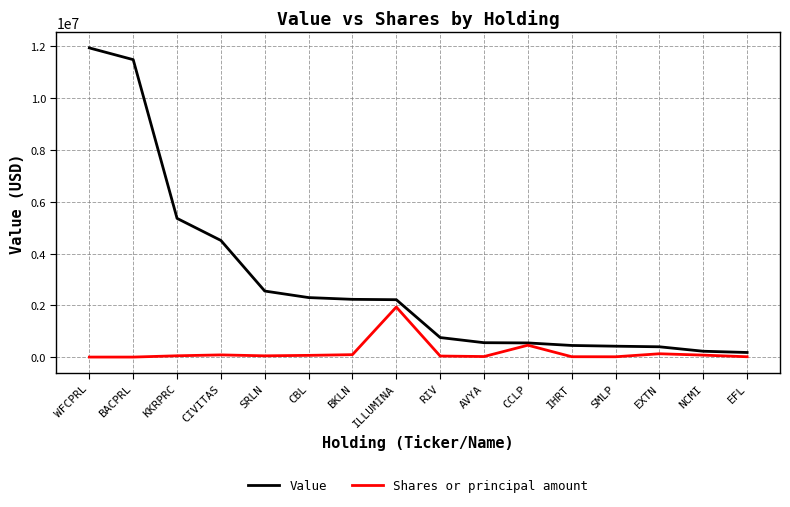

True or false: Shares or principal amount has more than 2 points higher than both neighbors.

True